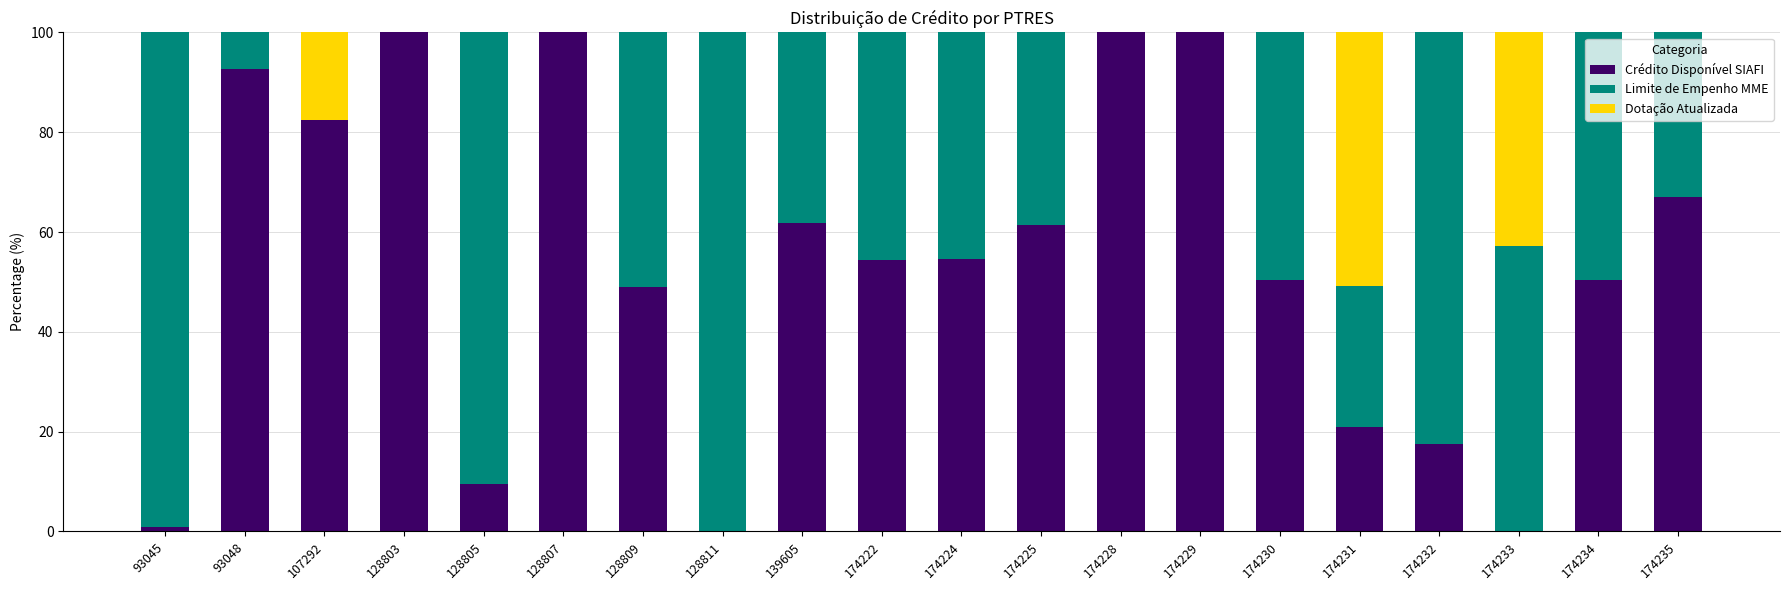

Where is Crédito Disponível SIAFI nearest to the value 50?

174230